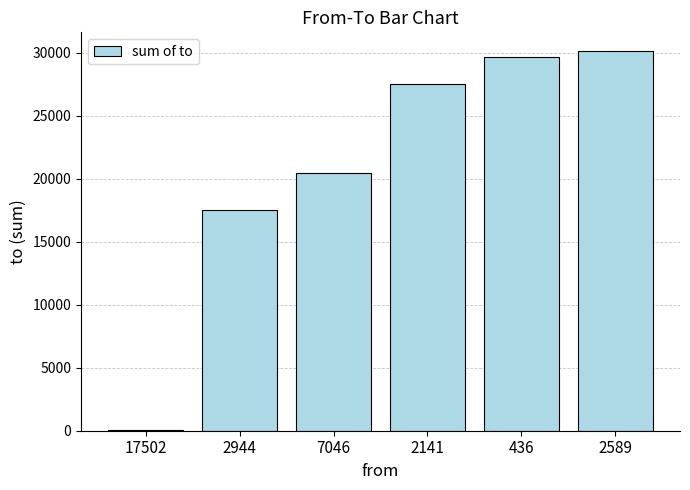

What is the change in value from 2944 to 2589?

+12567